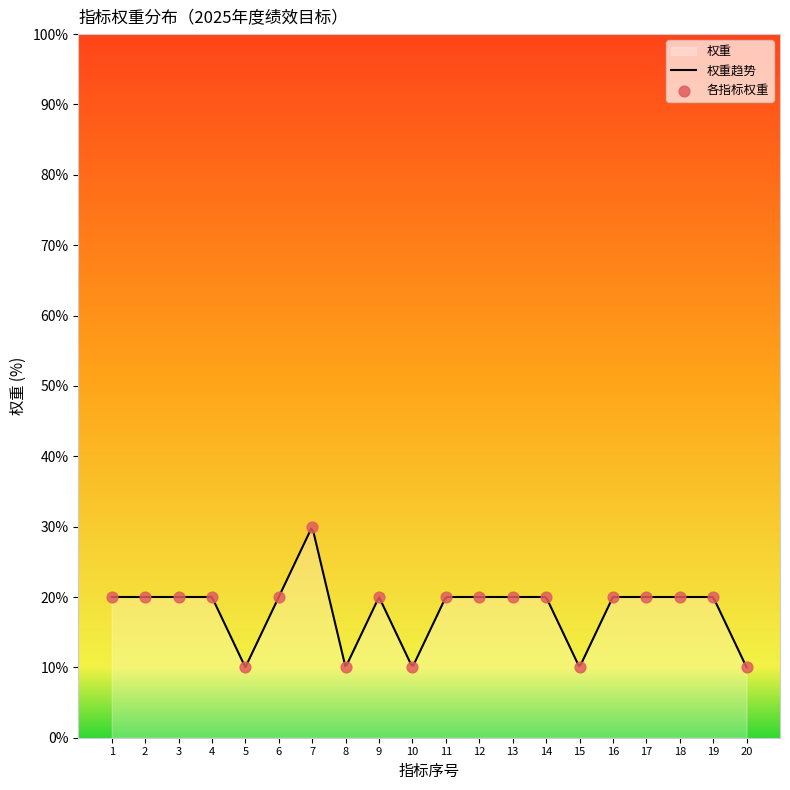

What is the highest value of the 权重趋势 series?

29.7